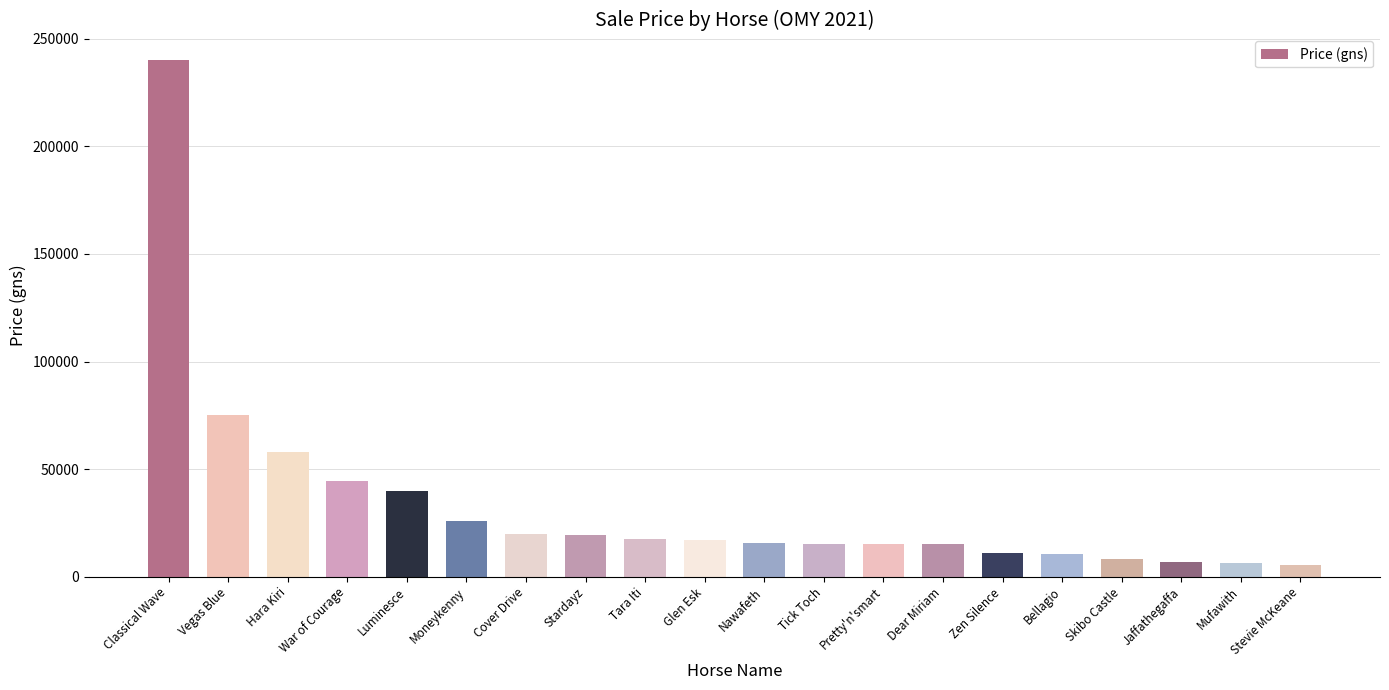

What is the ratio of the value at Stevie McKeane to the value at Jaffathegaffa?

0.8